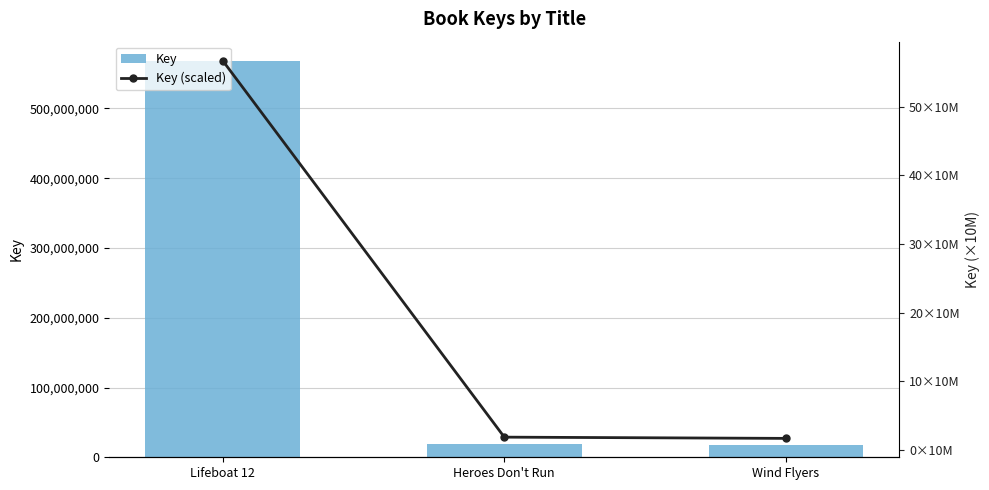

Rank the series at Lifeboat 12 from highest to lowest value.

Key, Key (scaled)